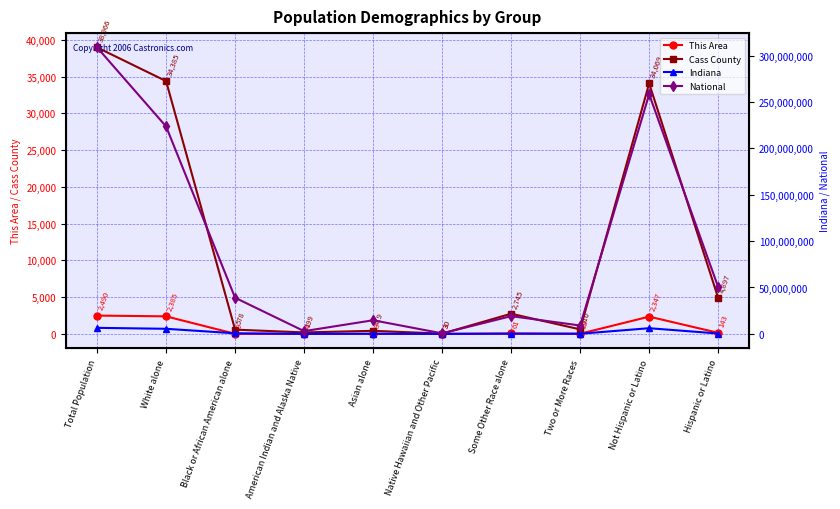

Where is Cass County nearest to the value 19498?

Not Hispanic or Latino